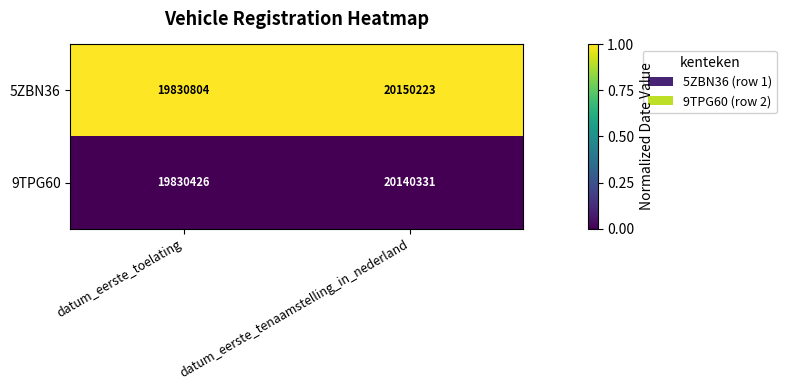

At which category is the sum across all series the highest?

datum_eerste_tenaamstelling_in_nederland